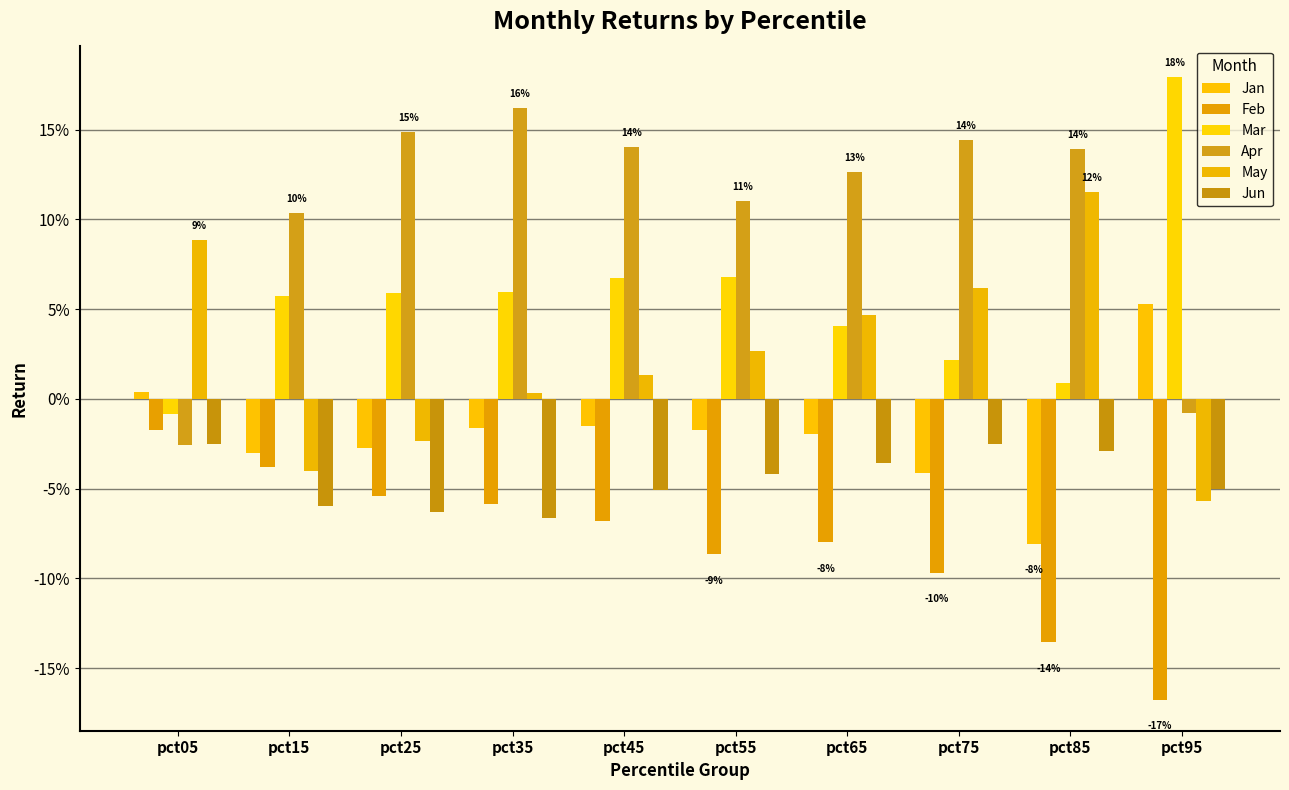

Reading left to right, transcribe all the data shown in this chart.

Jan: 0.0	-0.0	-0.0	-0.0	-0.0	-0.0	-0.0	-0.0	-0.1	0.1
Feb: -0.0	-0.0	-0.1	-0.1	-0.1	-0.1	-0.1	-0.1	-0.1	-0.2
Mar: -0.0	0.1	0.1	0.1	0.1	0.1	0.0	0.0	0.0	0.2
Apr: -0.0	0.1	0.1	0.2	0.1	0.1	0.1	0.1	0.1	-0.0
May: 0.1	-0.0	-0.0	0.0	0.0	0.0	0.0	0.1	0.1	-0.1
Jun: -0.0	-0.1	-0.1	-0.1	-0.1	-0.0	-0.0	-0.0	-0.0	-0.1